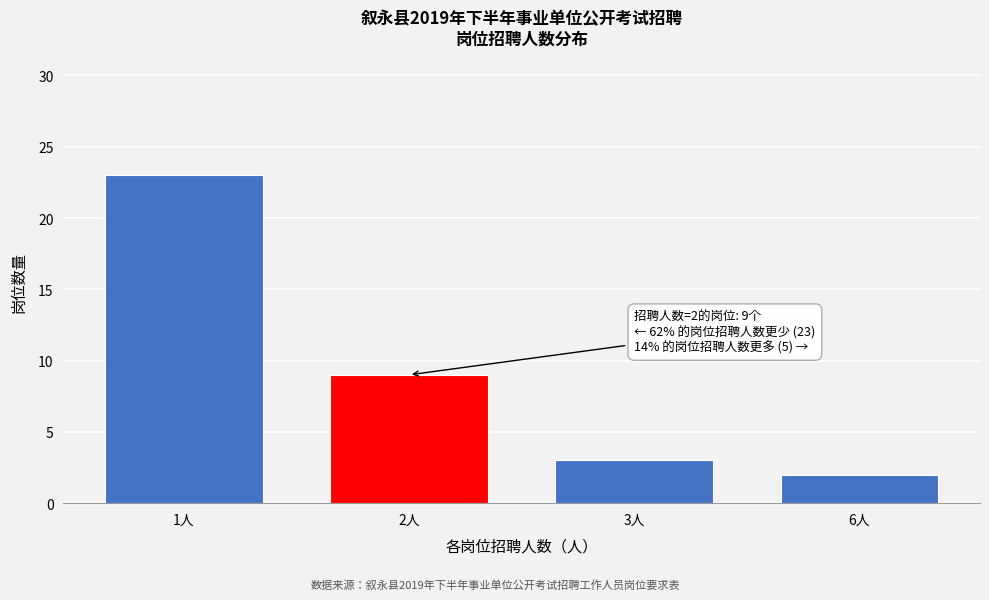

Reading left to right, transcribe all the data shown in this chart.

23	9	3	2